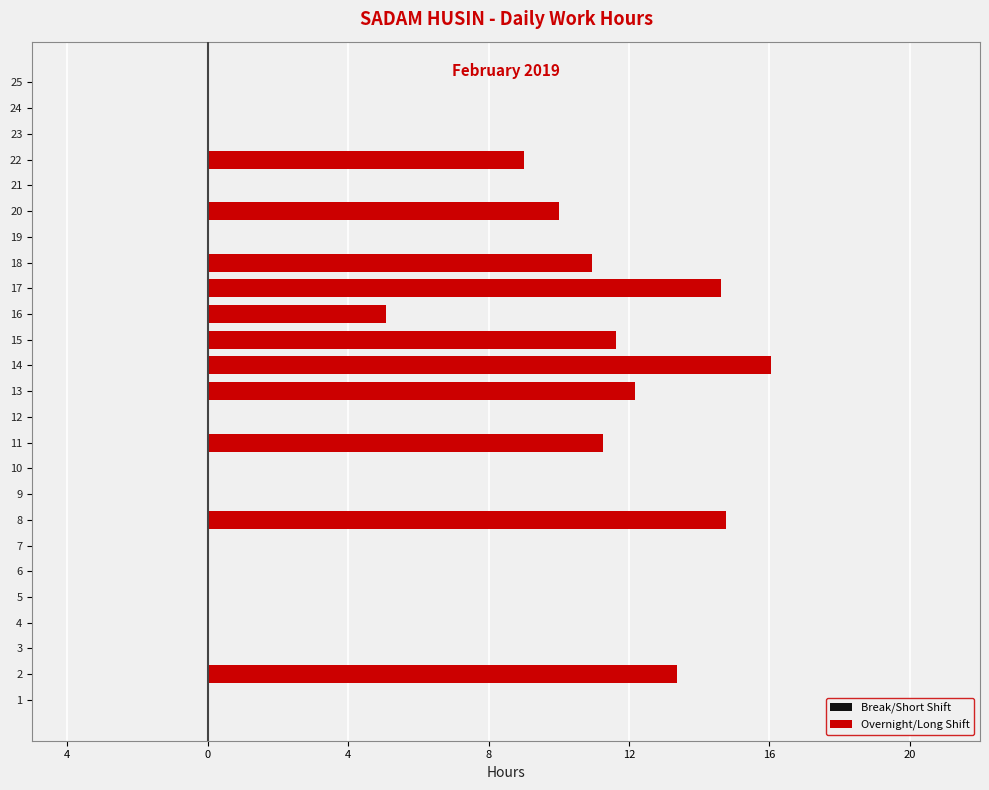

Count the number of data series in this chart.

2